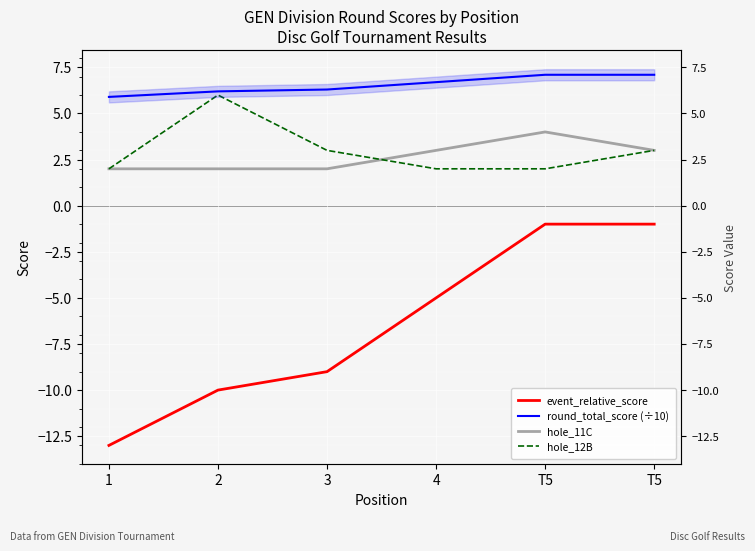

Is this an area chart (filled region under the line)?

No